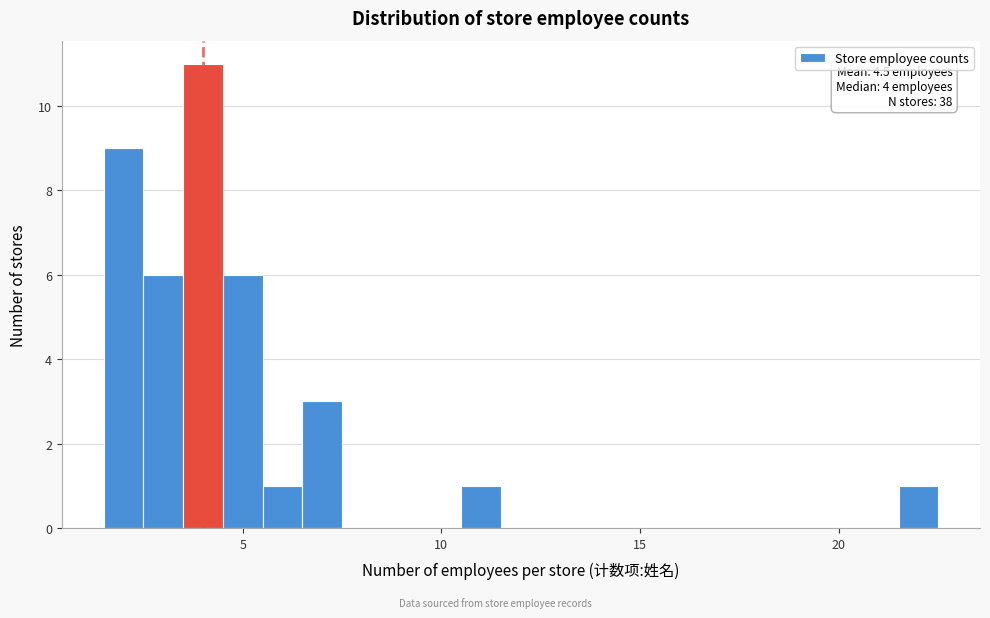

Read against the x-axis, roughly where is the centre of the tallest bar?

4.0